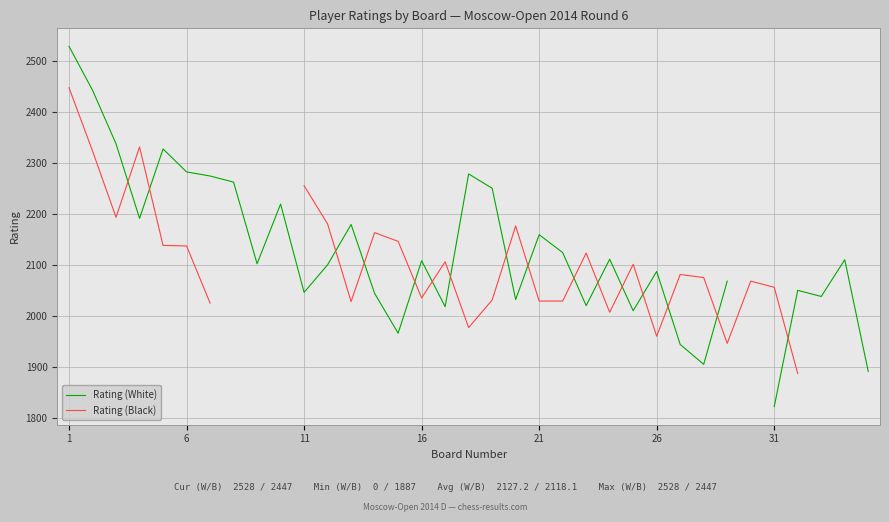

What is the value of the Rating (Black) point at the 2nd from the left?

2323.0